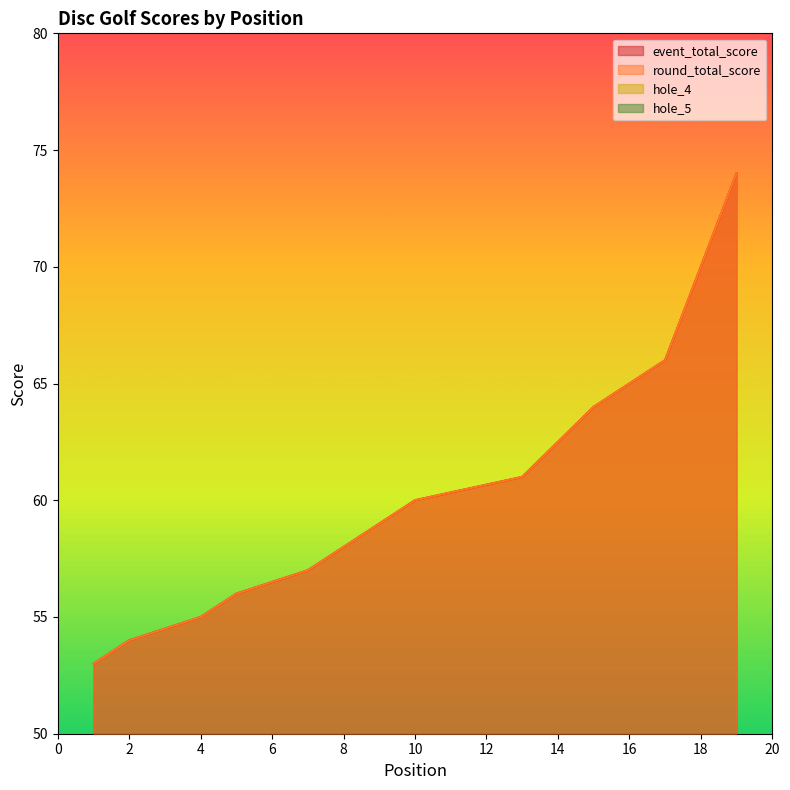

Where is the first local minimum for hole_4?

4